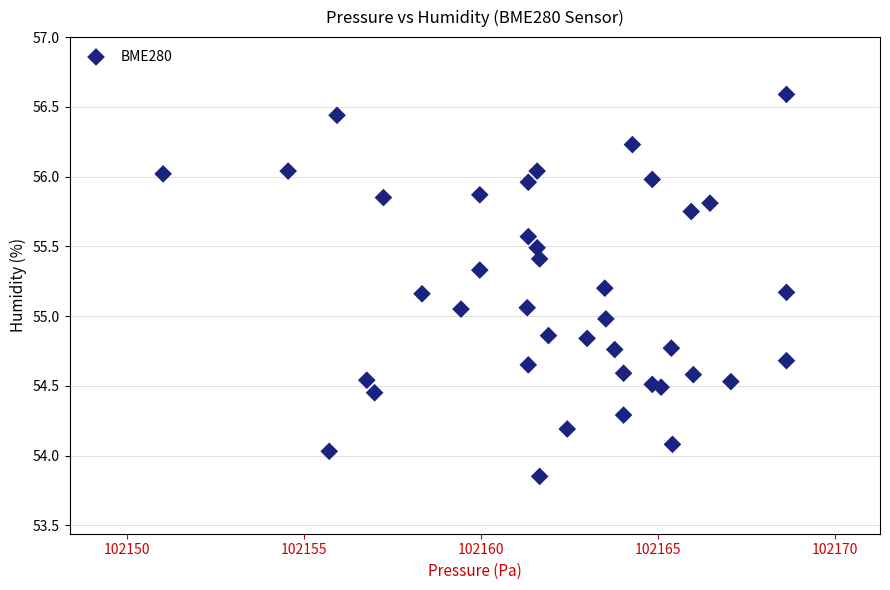

What is the range of X values (max minus min)?

17.6